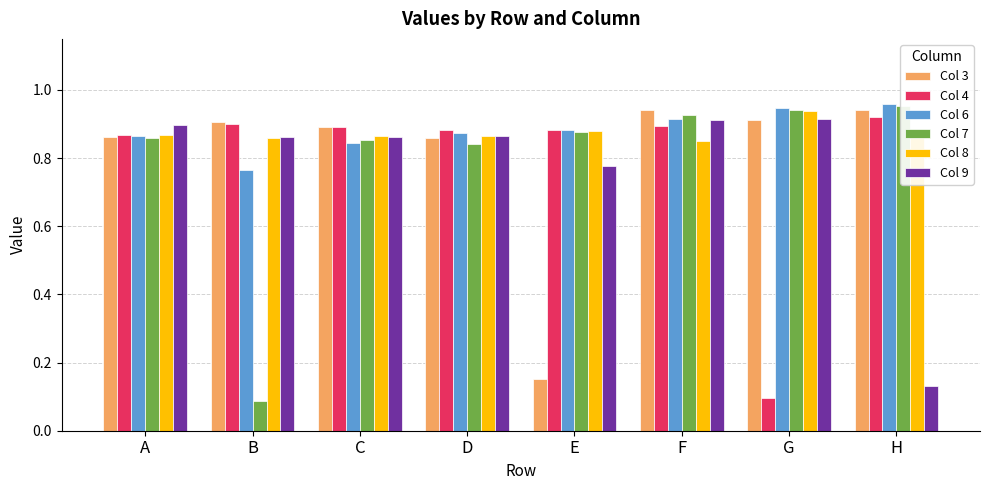

What is the total value across all series at B?

4.4